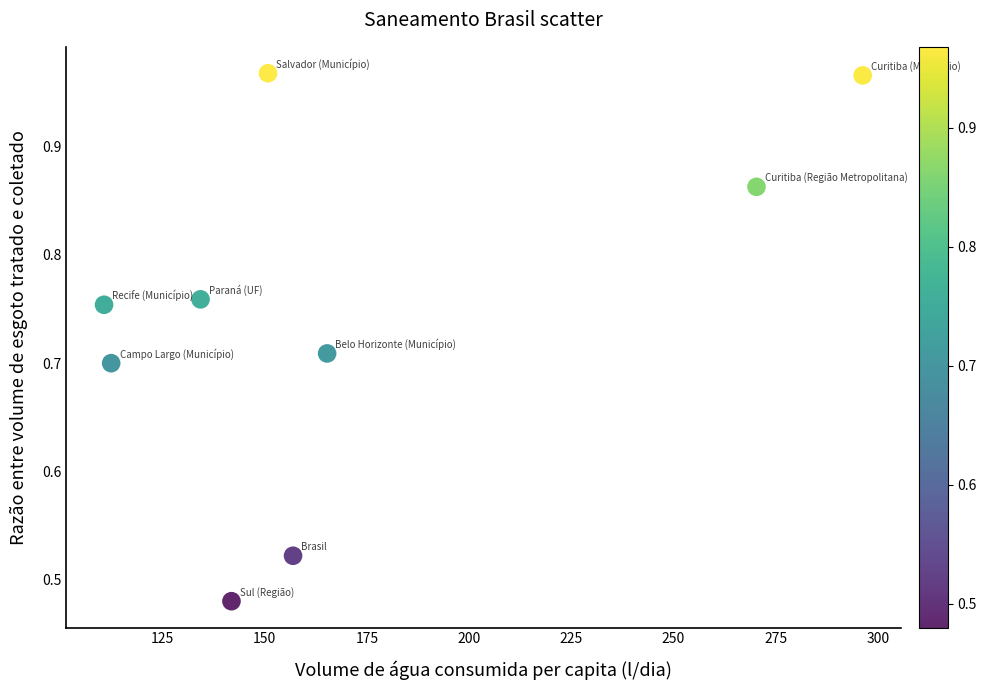

What is the average X value?

171.0